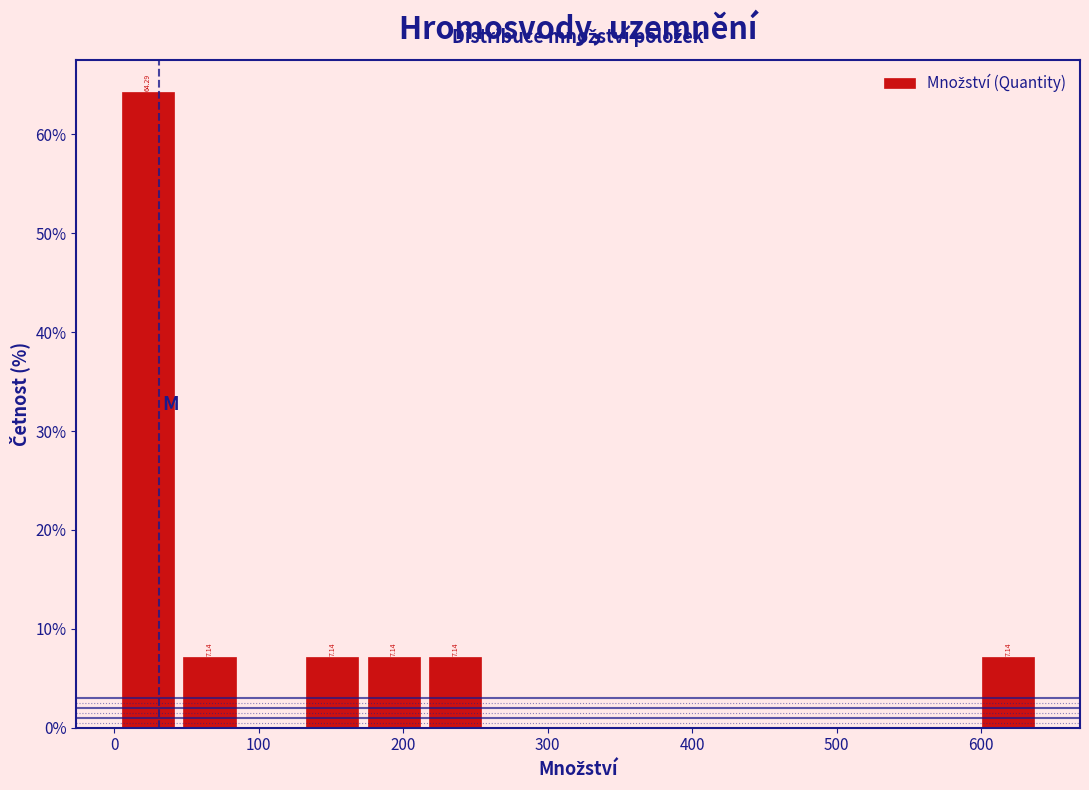

Over which range of the x-axis is the bar tallest?

0 to 40